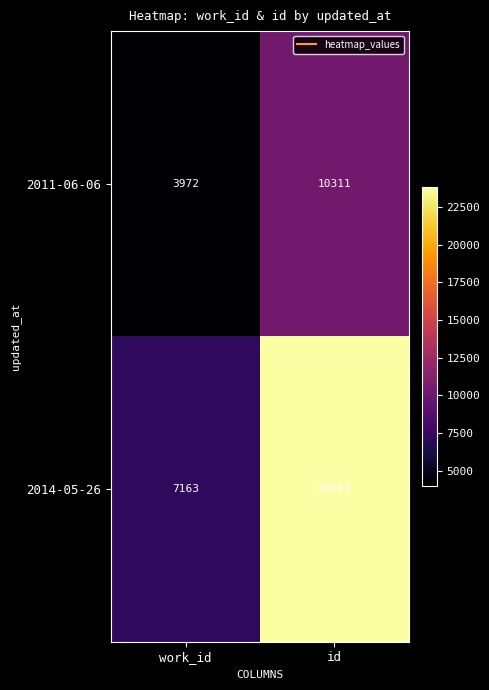

Rank the categories by 2014-05-26 value from lowest to highest.

work_id, id